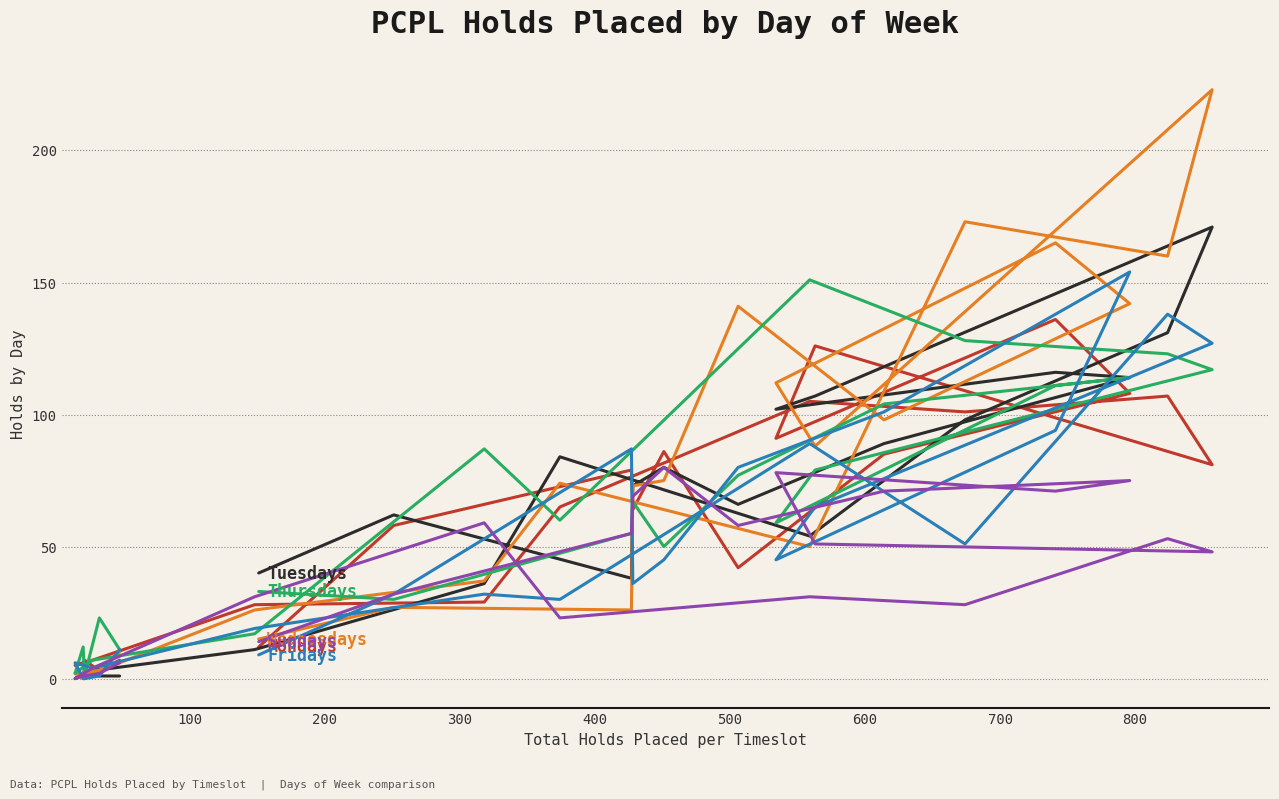

Is this an area chart (filled region under the line)?

No